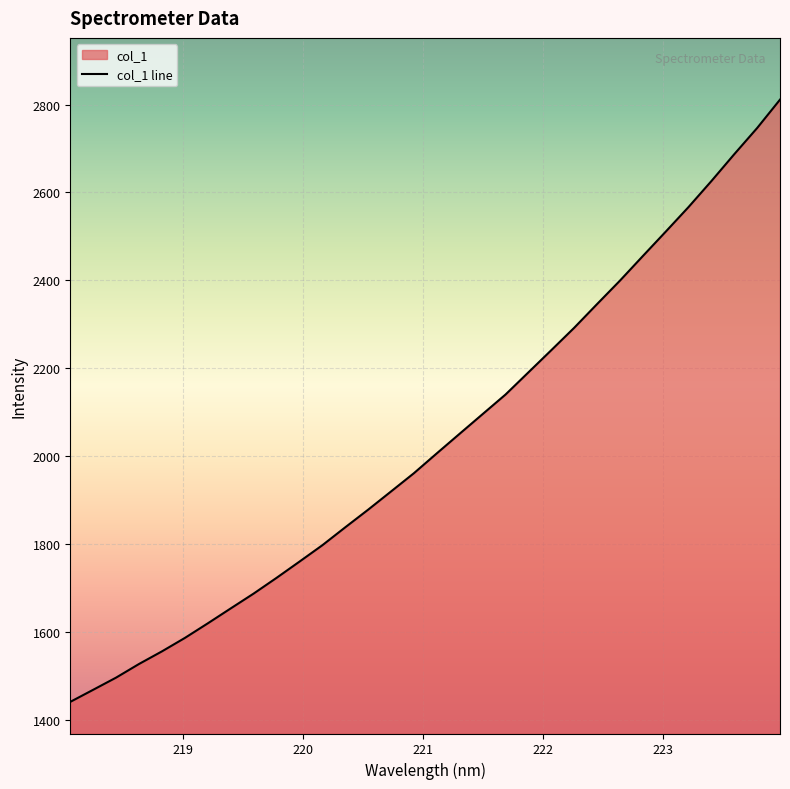

What is the difference between the maximum and minimum values?

1371.2